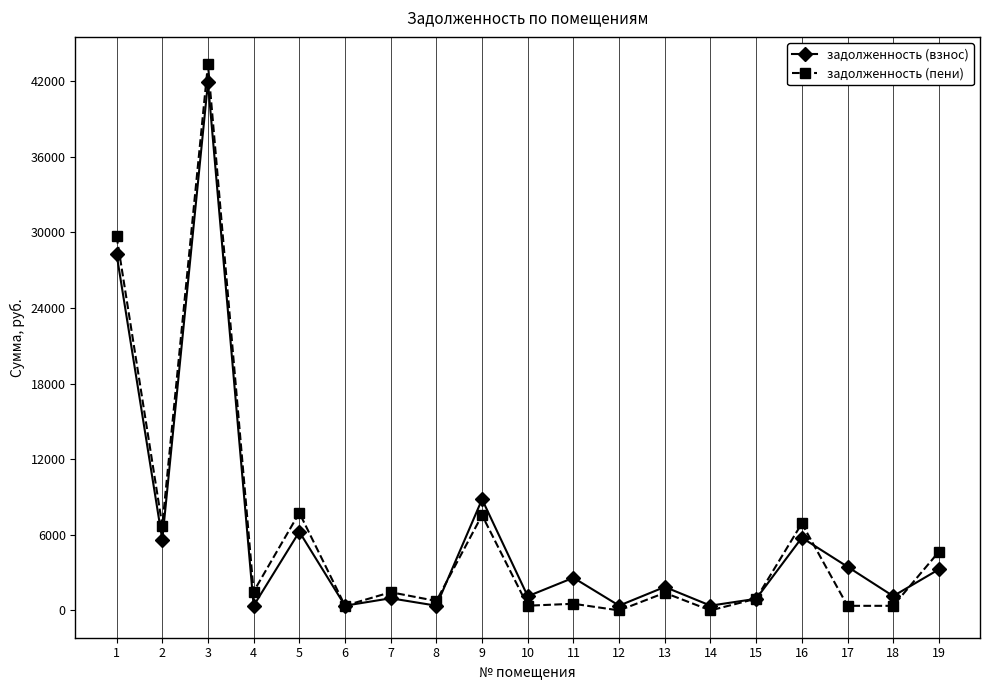

The value of задолженность (пени) at 15 is 931.2. True or false?

True